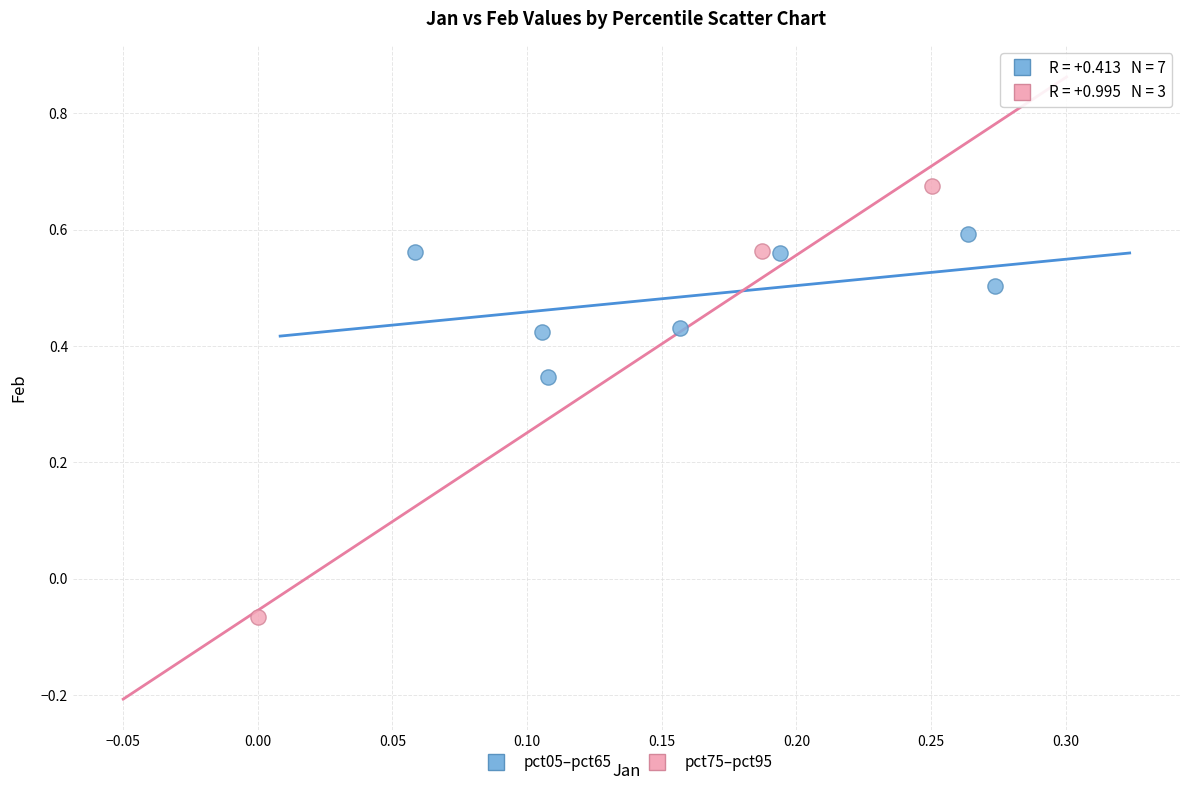

Which series has the largest Y range (max minus min)?

pct75–pct95